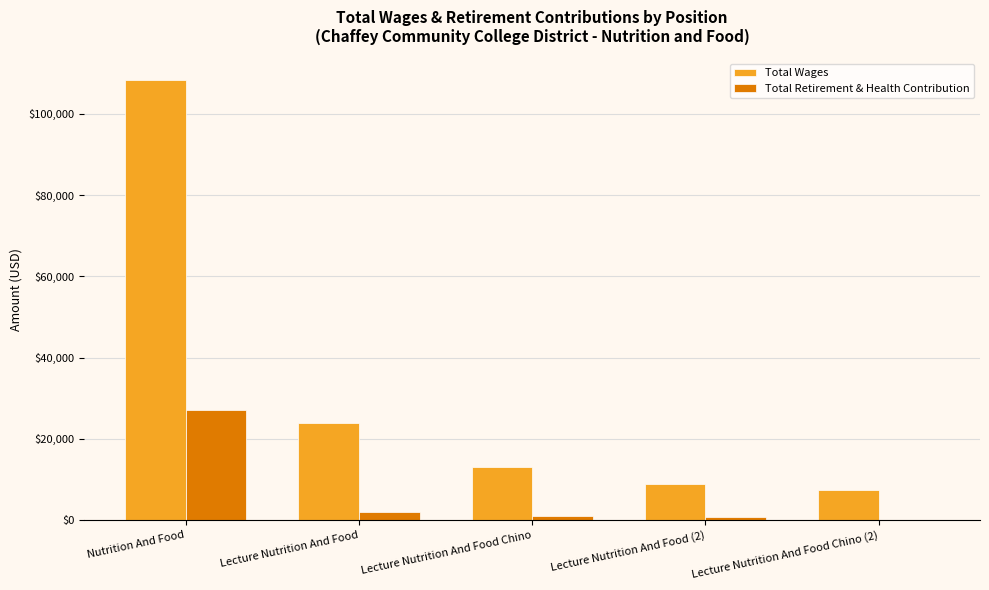

Which series has the largest total across all categories?

Total Wages